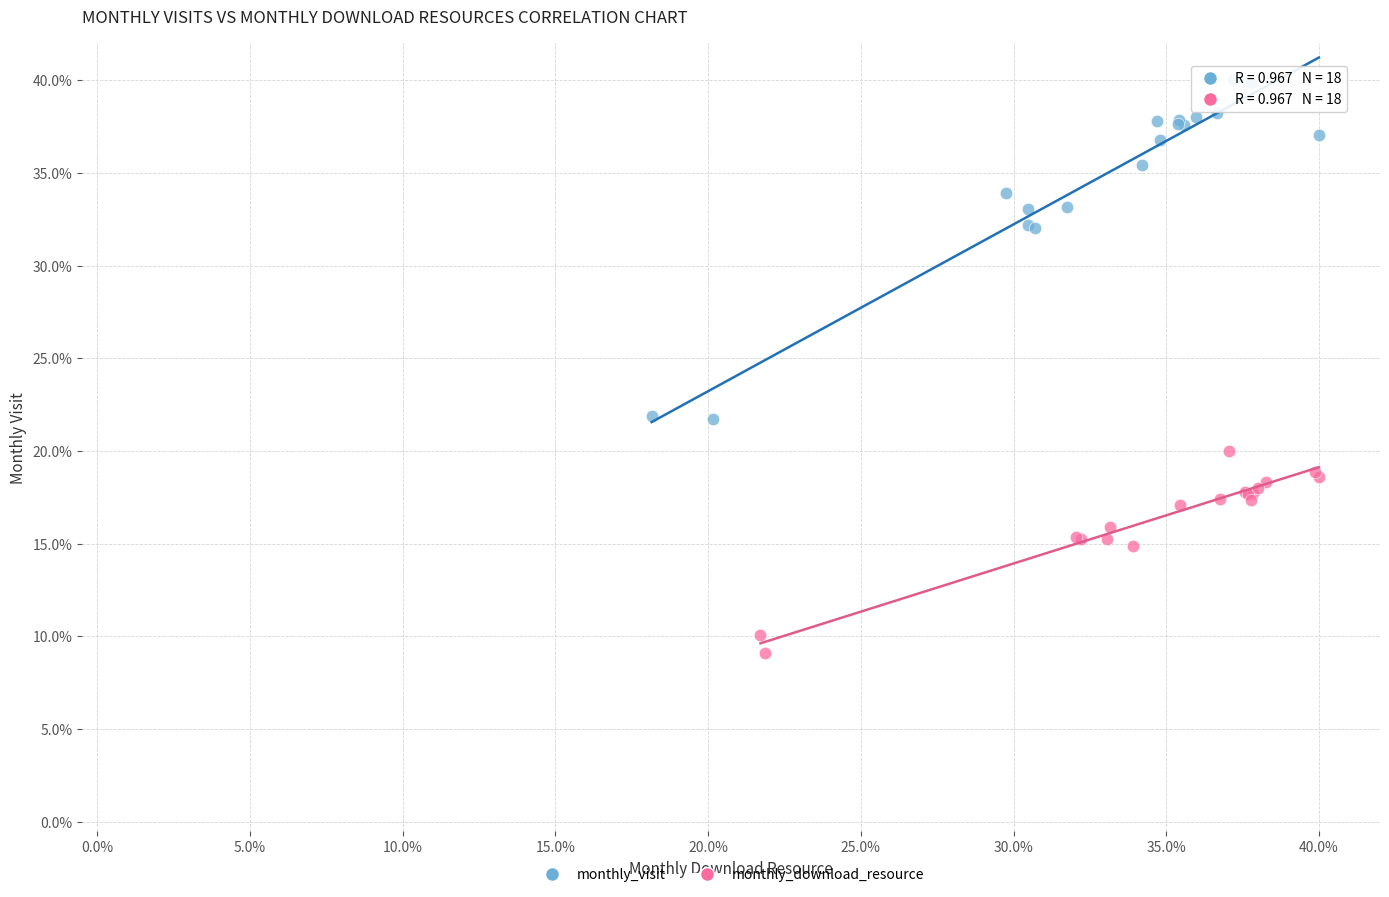

Which series reaches the minimum Y coordinate?

monthly_download_resource